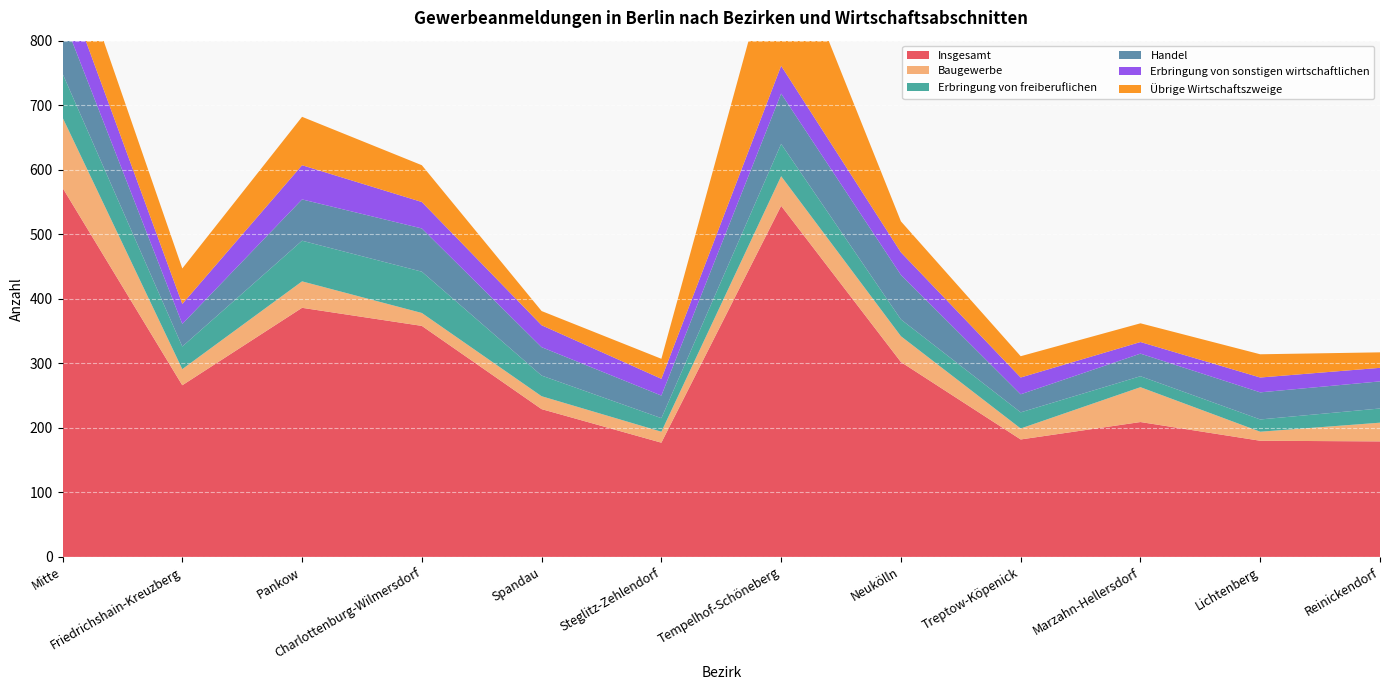

Reading left to right, list all the values displayed in this chart.

Insgesamt: 572	266	386	358	229	177	544	302	182	209	180	179
Baugewerbe: 109	25	41	20	20	17	46	40	17	54	14	29
Erbringung von freiberuflichen: 68	35	63	64	32	21	50	26	25	17	19	22
Handel: 88	35	64	67	44	35	78	69	28	35	42	42
Erbringung von sonstigen wirtschaftlichen: 61	31	53	41	34	26	43	35	26	18	23	21
Übrige Wirtschaftszweige: 86	55	75	57	22	31	223	48	33	29	36	24